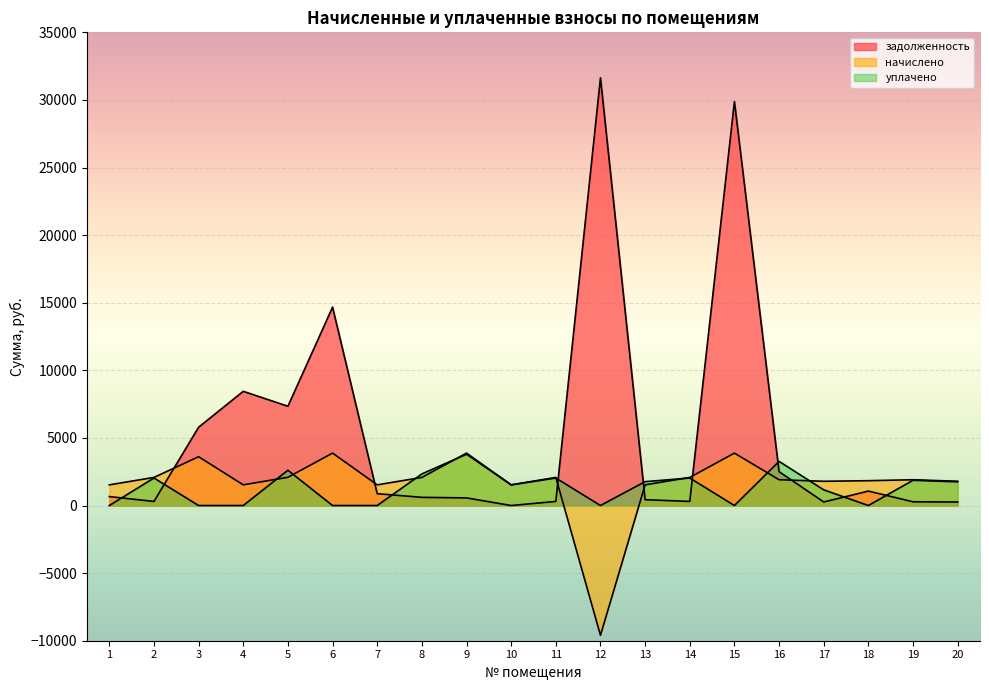

At 12, list the series in order from largest to smallest.

задолженность, уплачено, начислено